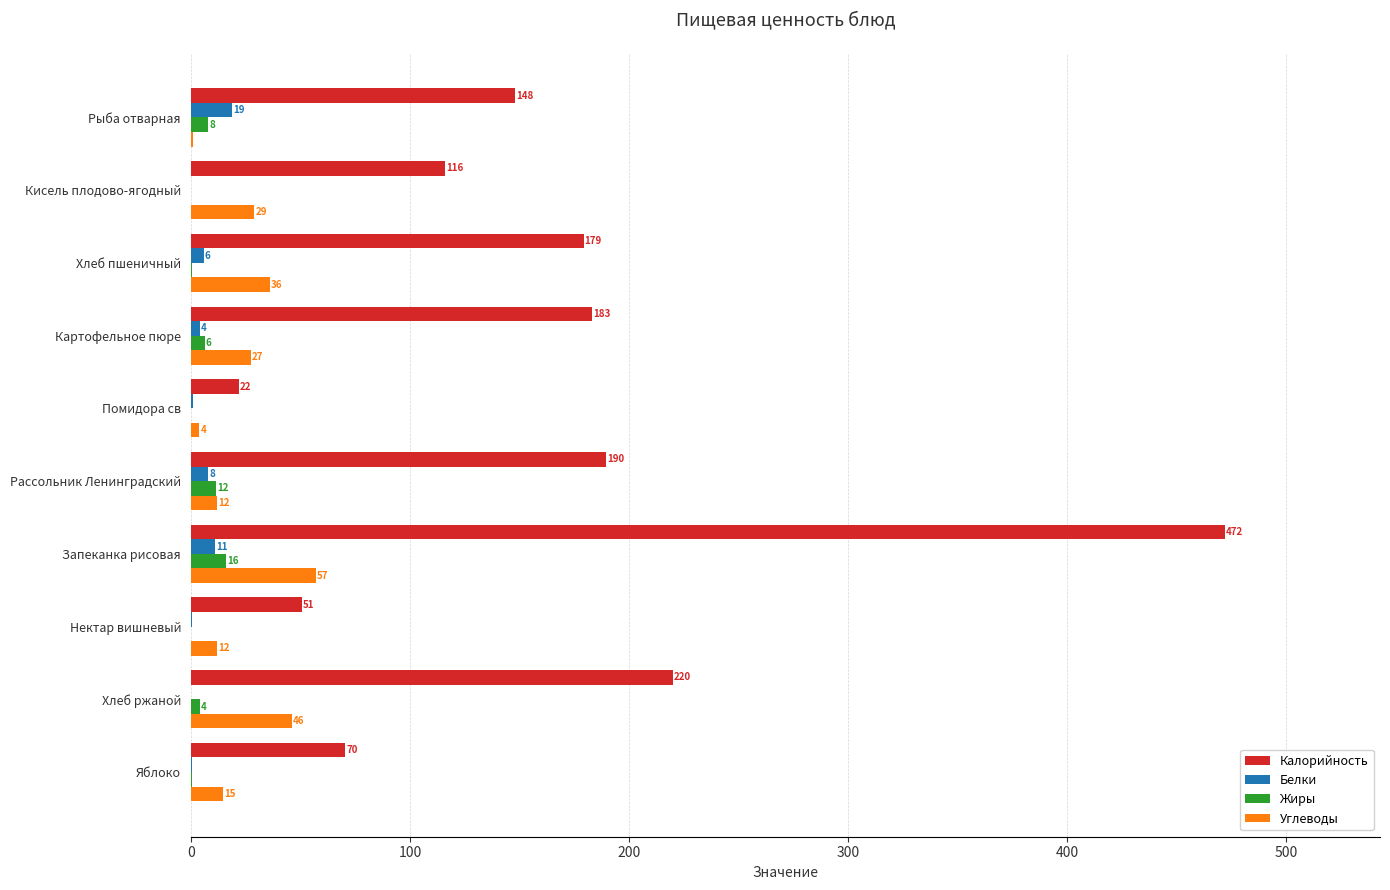

What is the sum of the Калорийность values at Яблоко and Рассольник Ленинградский?

260.0